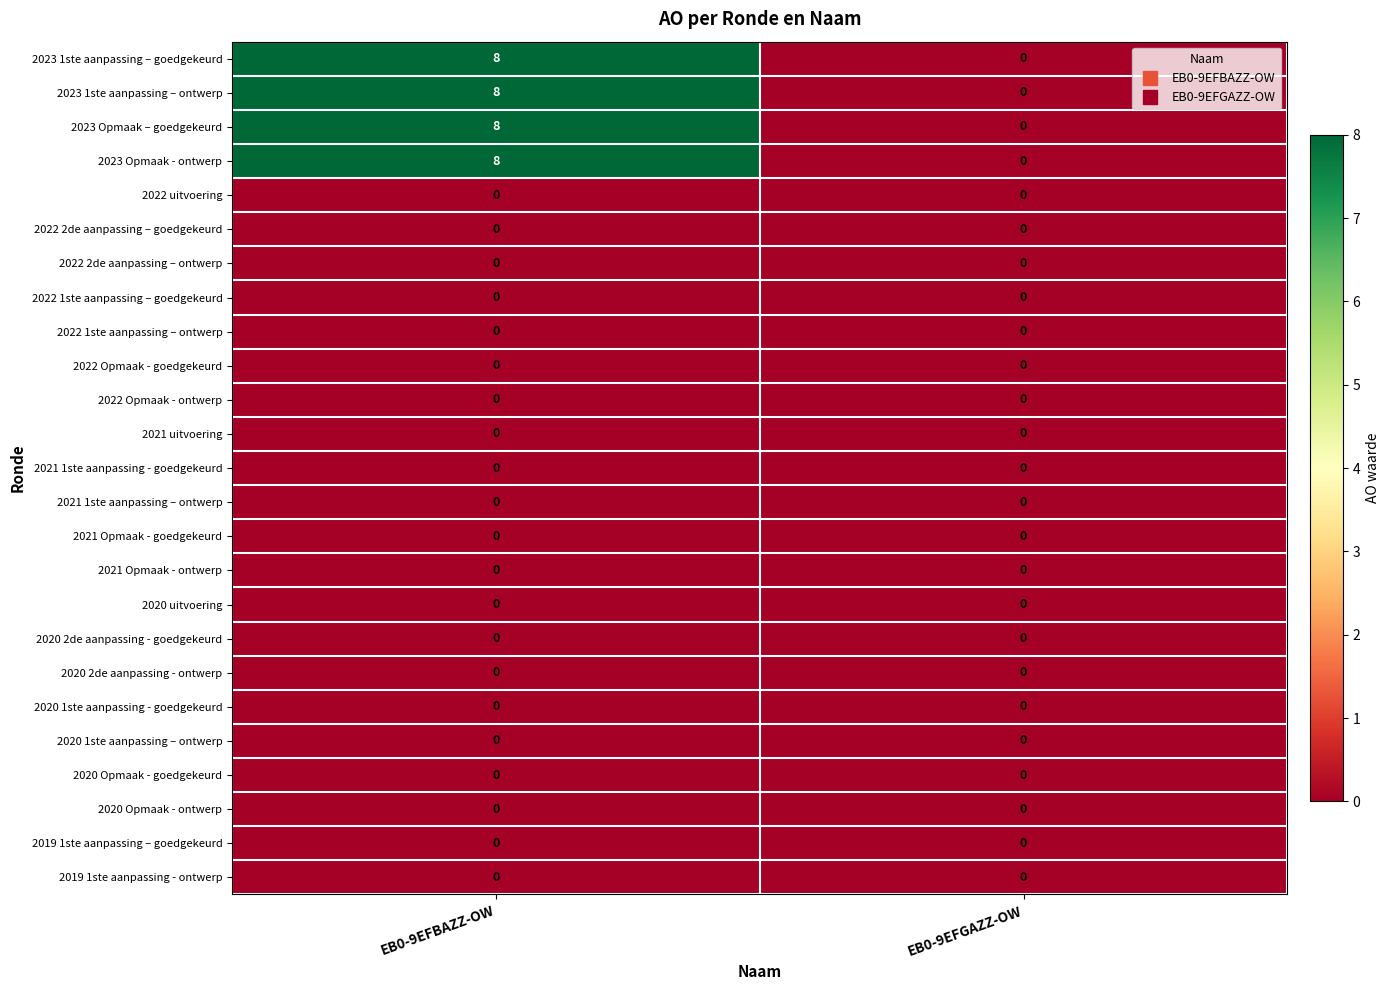

At which category is the sum across all series the highest?

EB0-9EFBAZZ-OW